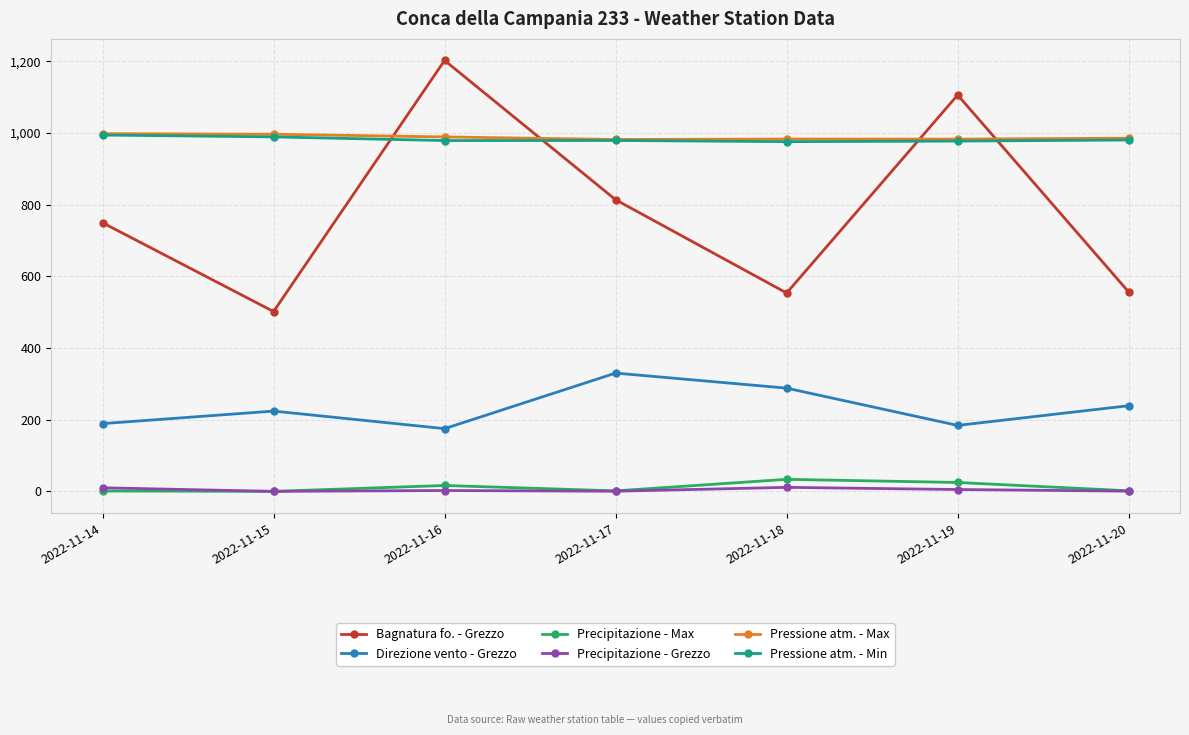

What is the spread (max minus min) of values at 2022-11-14?

996.9